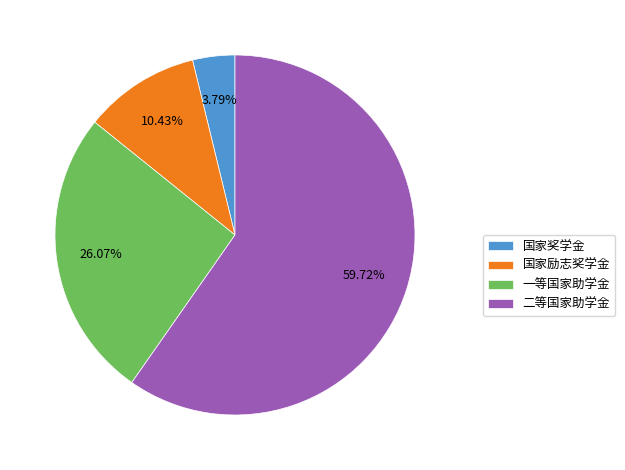

Which slice is the largest?

二等国家助学金